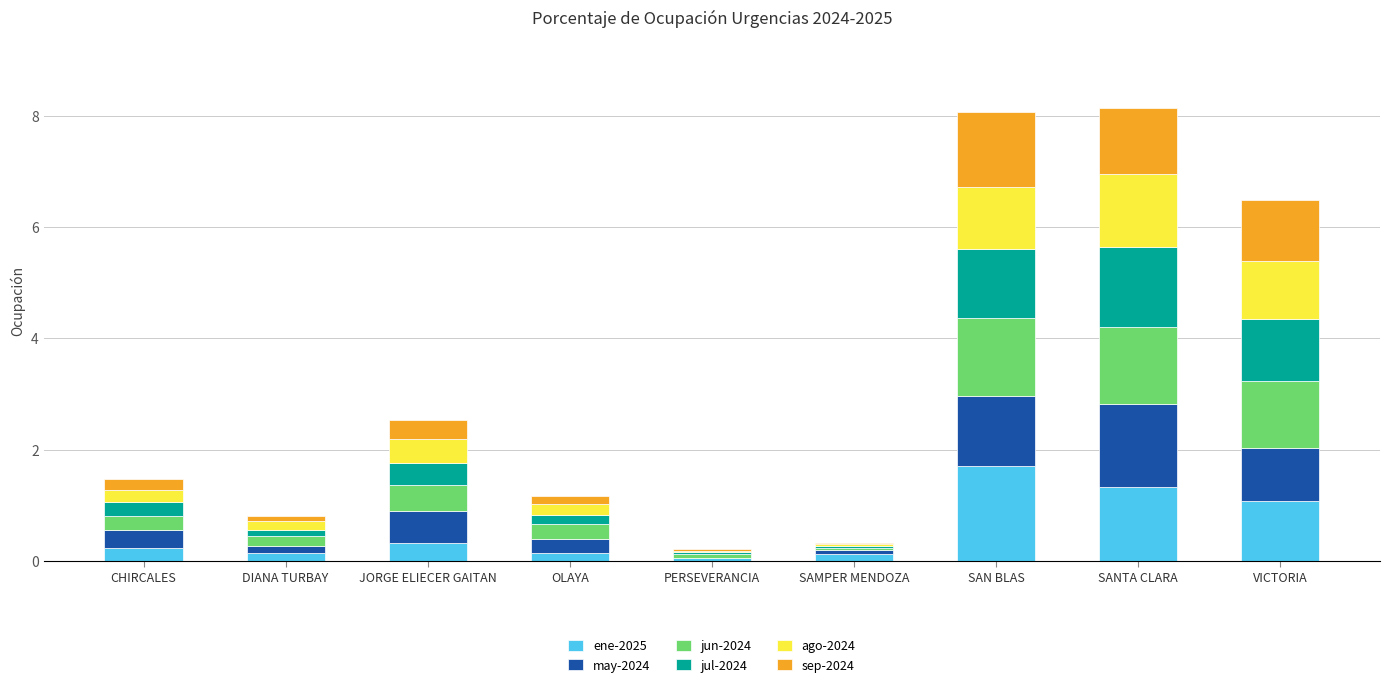

The value of ene-2025 at SANTA CLARA is 1.3. True or false?

True